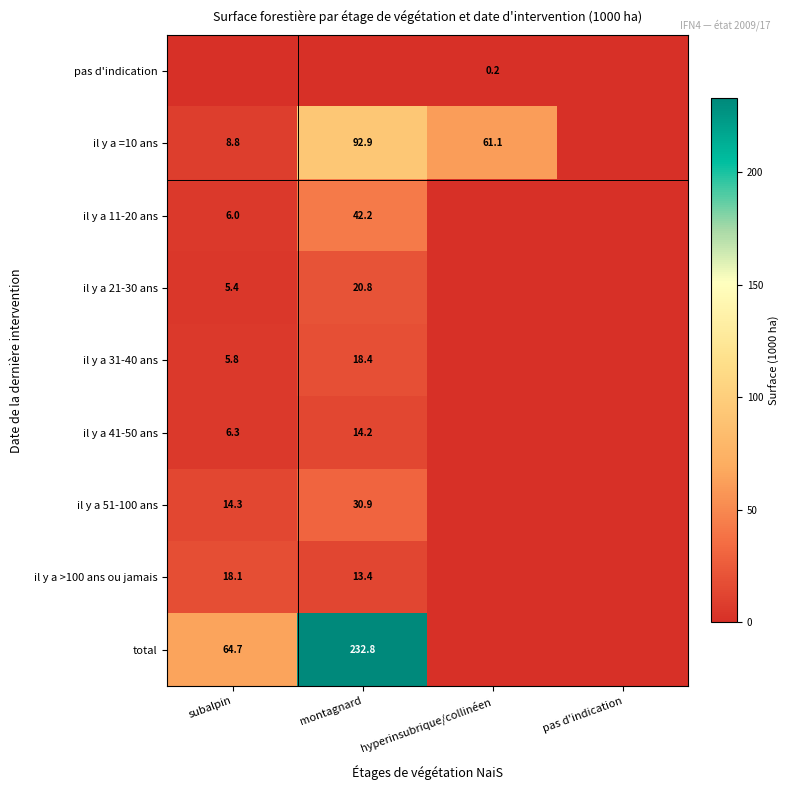

What is the difference between the il y a 11-20 ans values at subalpin and montagnard?

36.2